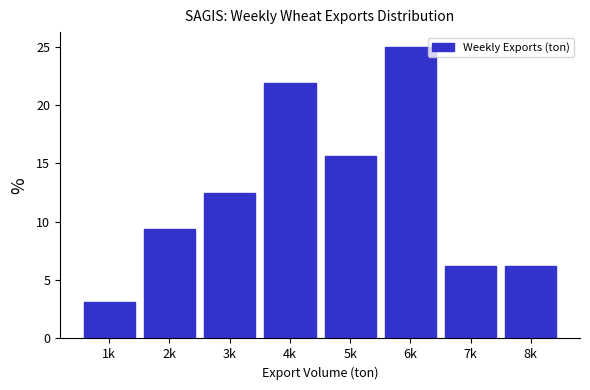

What is the value of the 3rd bar from the left?

12.5